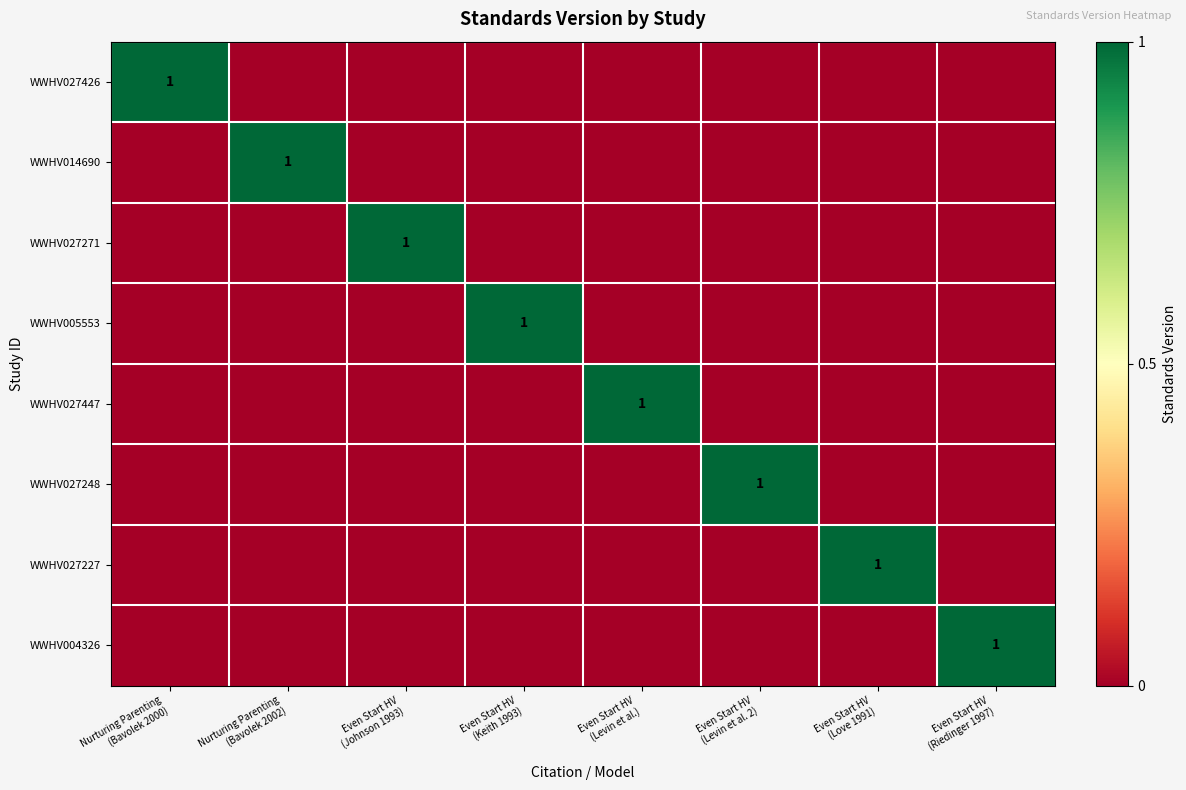

What is the spread (max minus min) of values at Nurturing Parenting
(Bavolek 2000)?

1